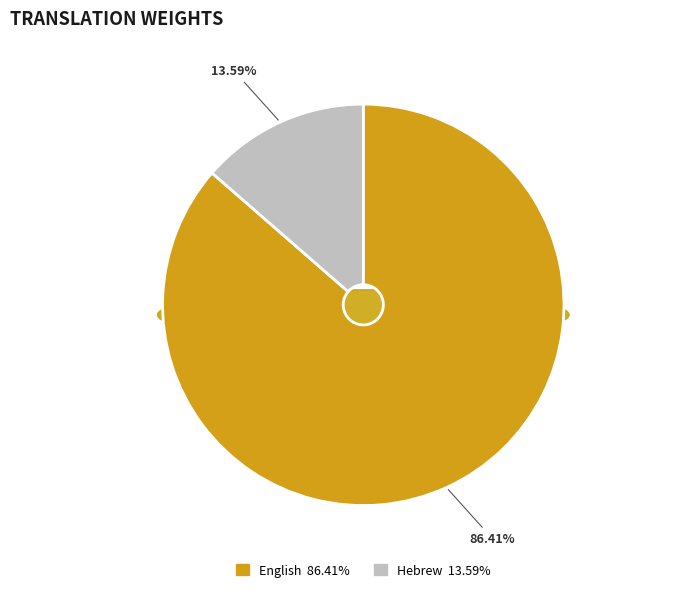

How much of the chart is everything except English?

13.6%